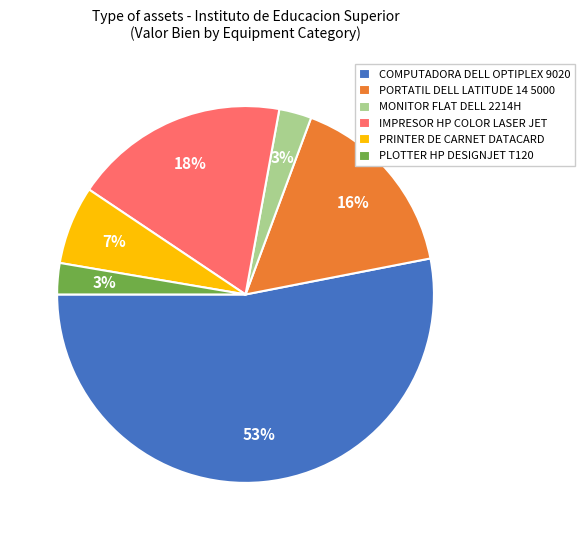

Is the sum of MONITOR FLAT DELL 2214H and PRINTER DE CARNET DATACARD greater than half?

No